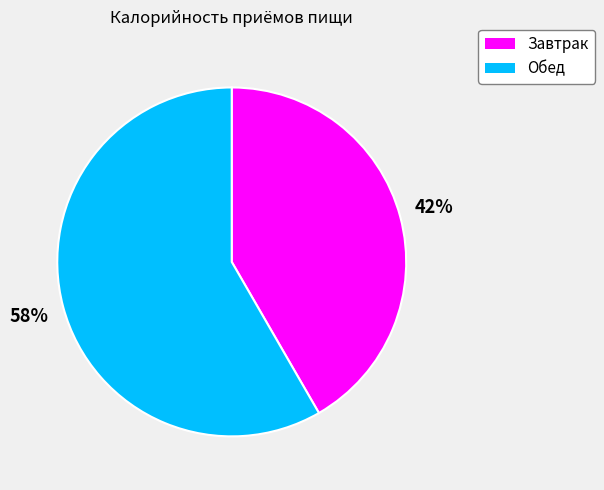

To the nearest percent, what is the combined percentage of Завтрак and Обед?

100%